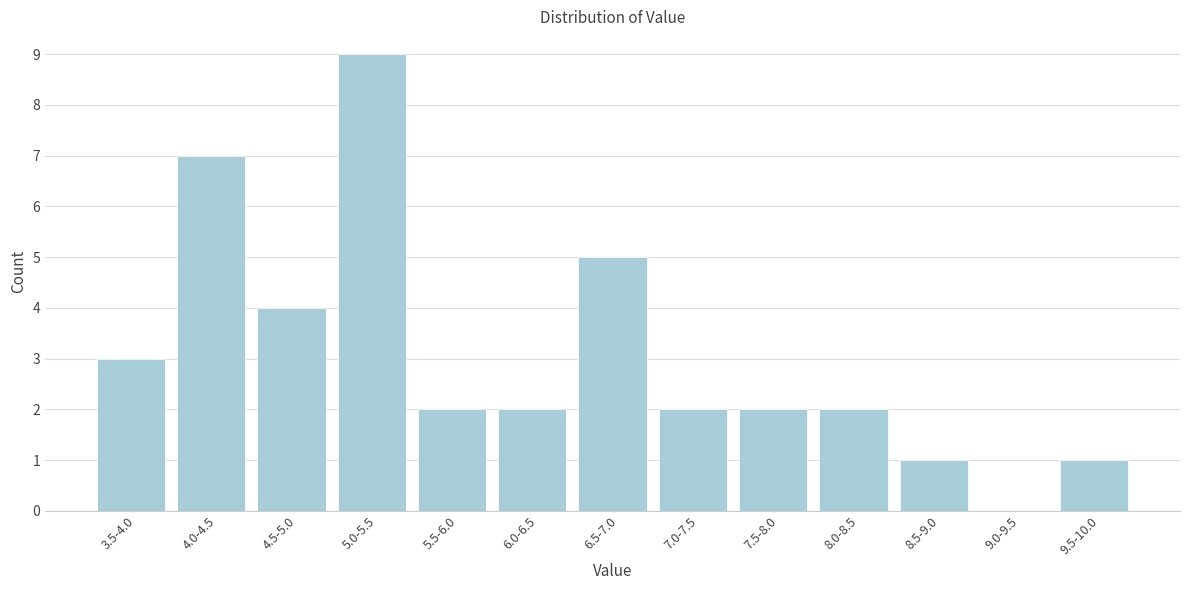

Reading left to right, list all the values displayed in this chart.

3.5-4.0=3	4.0-4.5=7	4.5-5.0=4	5.0-5.5=9	5.5-6.0=2	6.0-6.5=2	6.5-7.0=5	7.0-7.5=2	7.5-8.0=2	8.0-8.5=2	8.5-9.0=1	9.0-9.5=0	9.5-10.0=1